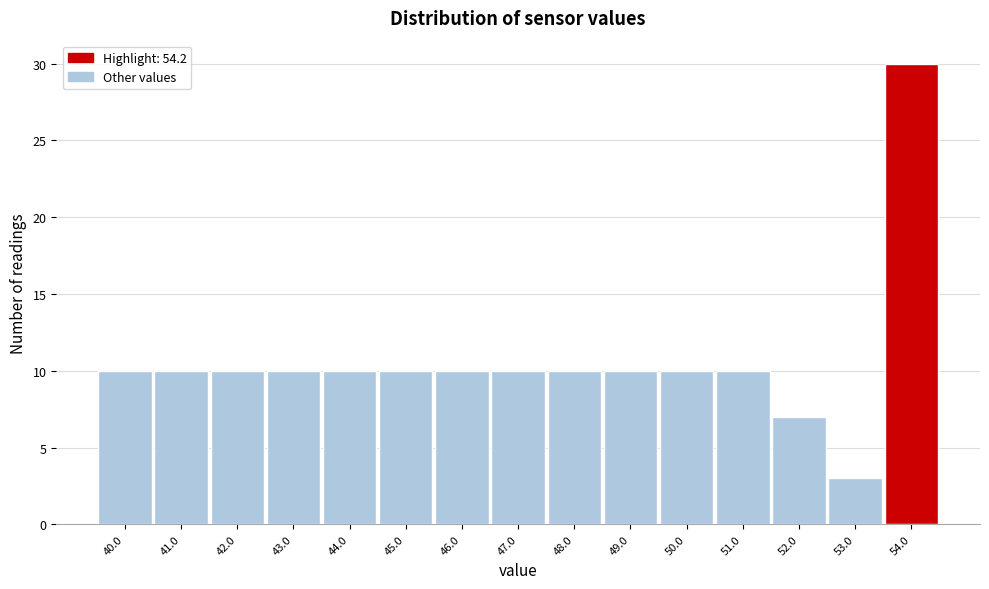

Reading right to left, what are all the values shown in this chart?

54.0=30	53.0=3	52.0=7	51.0=10	50.0=10	49.0=10	48.0=10	47.0=10	46.0=10	45.0=10	44.0=10	43.0=10	42.0=10	41.0=10	40.0=10